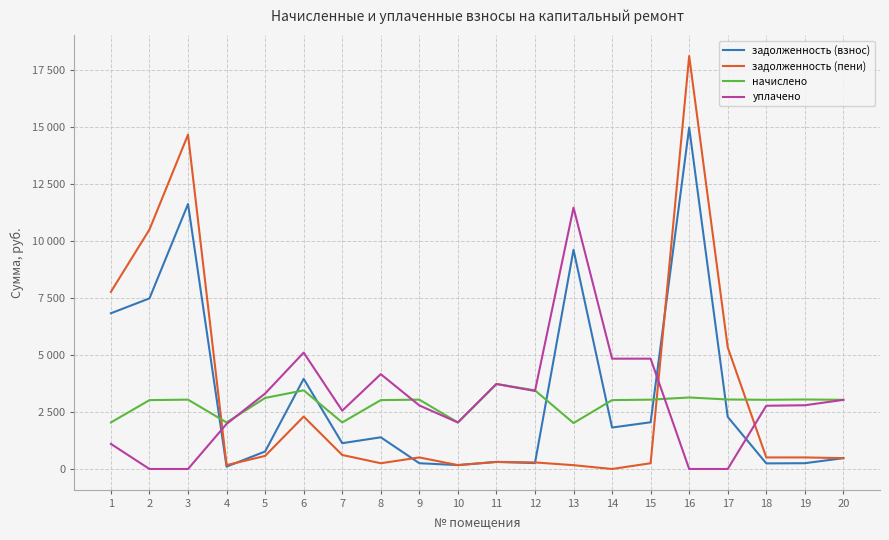

Between 12 and 17, which series saw the biggest shift?

задолженность (пени)